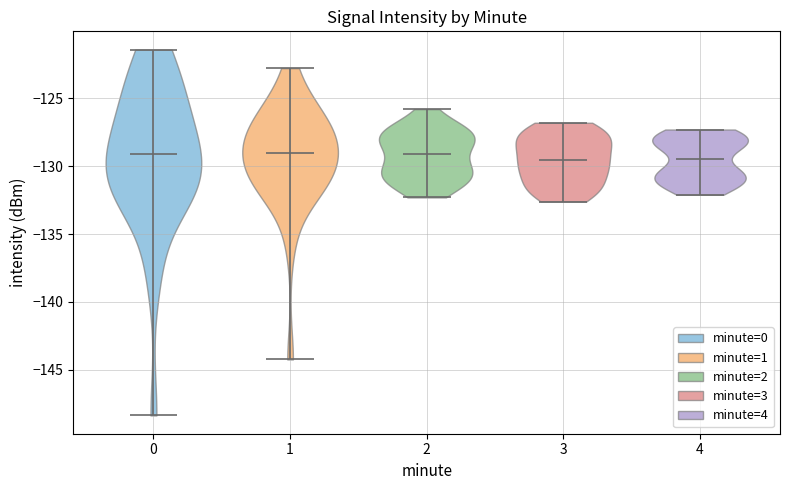

Where does the median line of the violin at x = 4 sit on the y-axis? The values are not printed on the chart, so give them approximately, as read against the axis.

-129.5